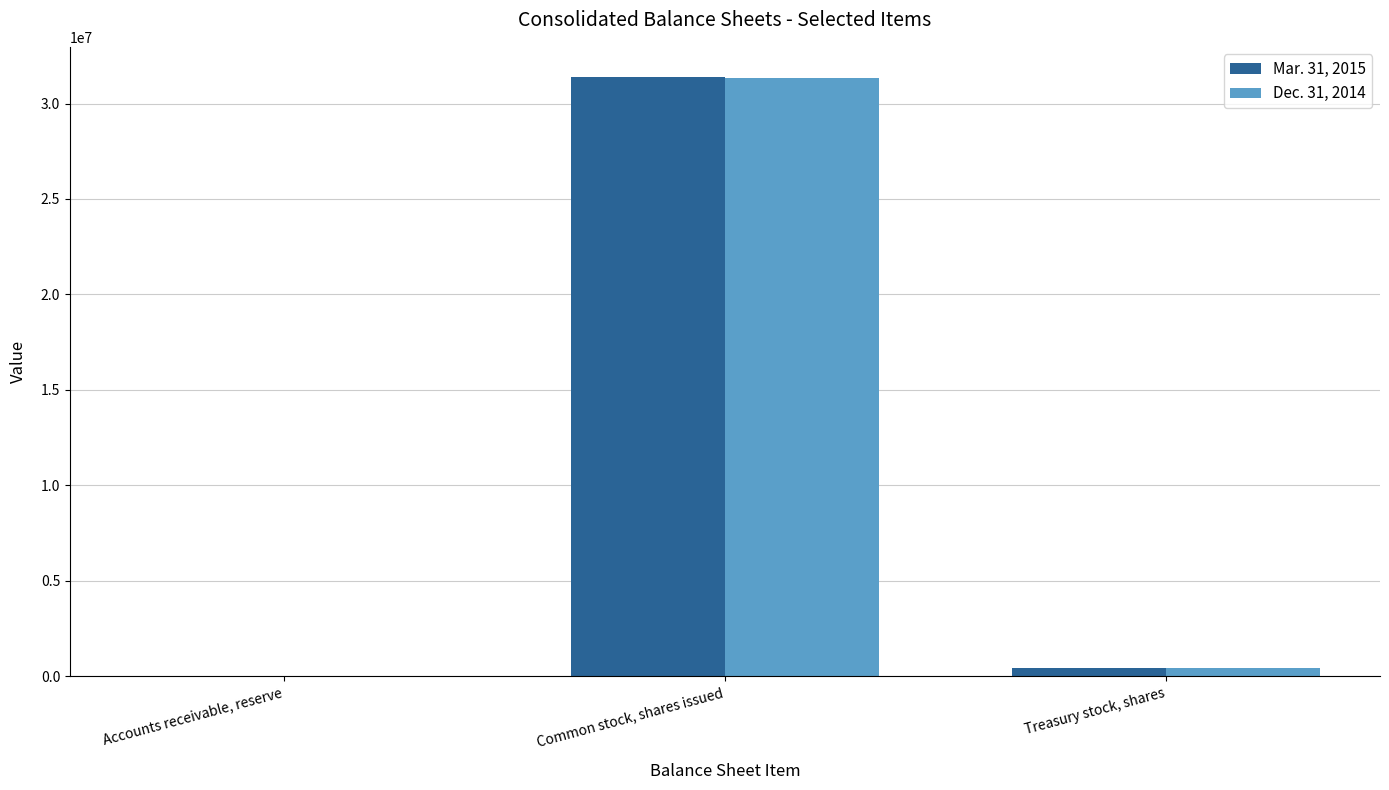

How many groups of bars are there?

3